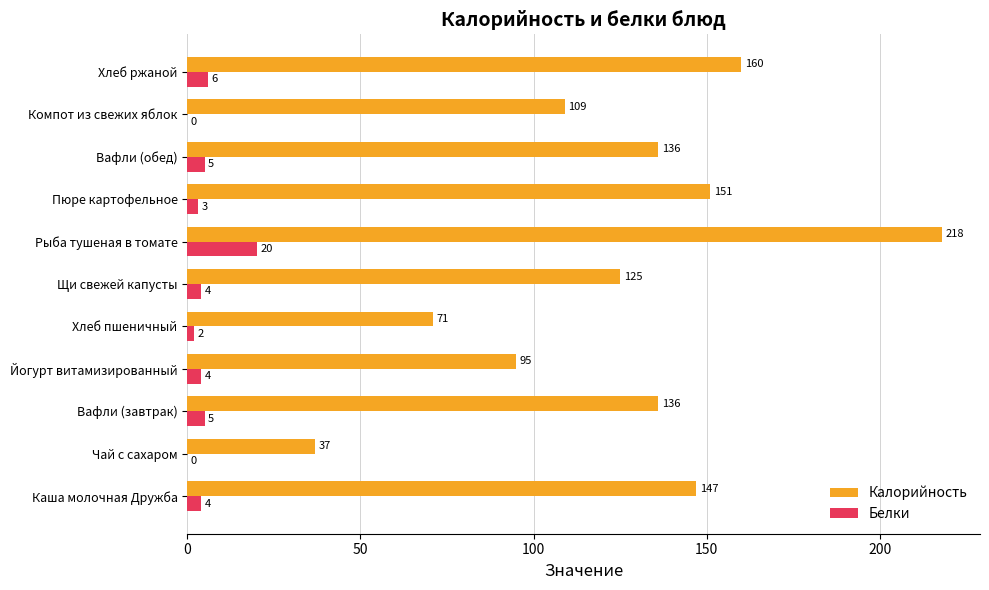

Count the number of data series in this chart.

2